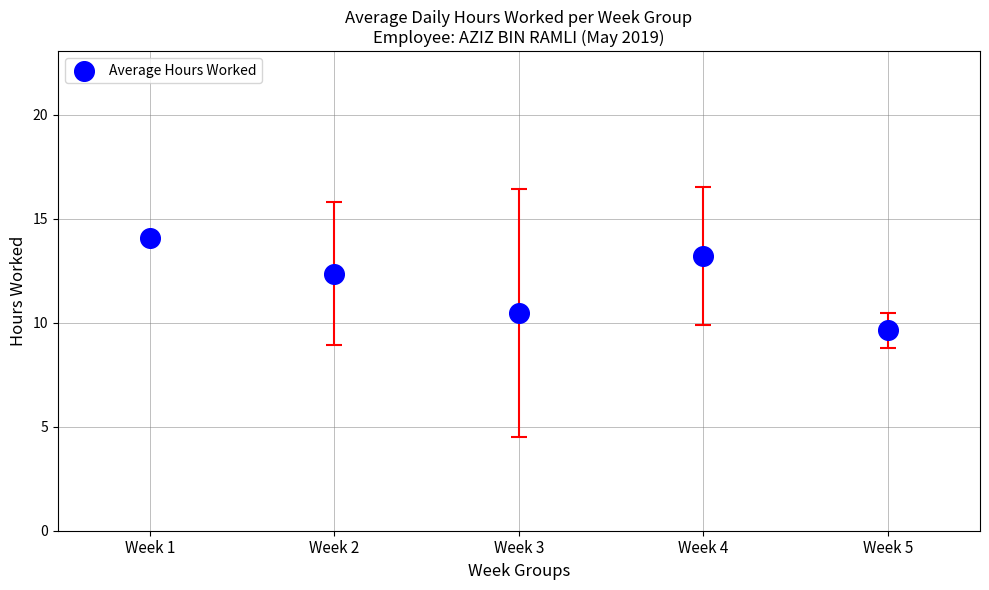

What is the range of Y values (max minus min)?

4.5